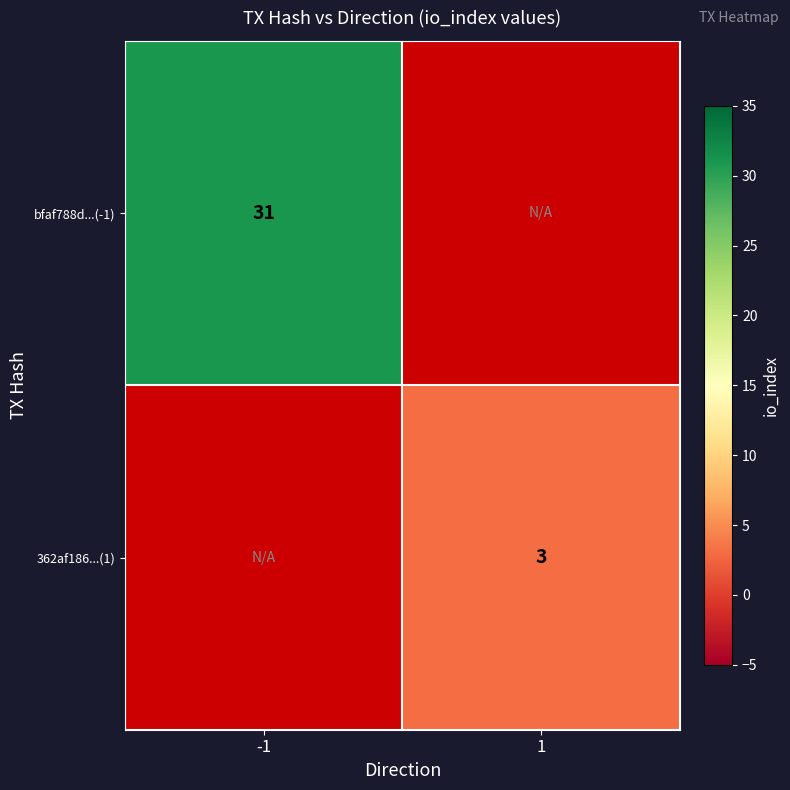

The value of bfaf788d...(-1) at -1 is 42. True or false?

False